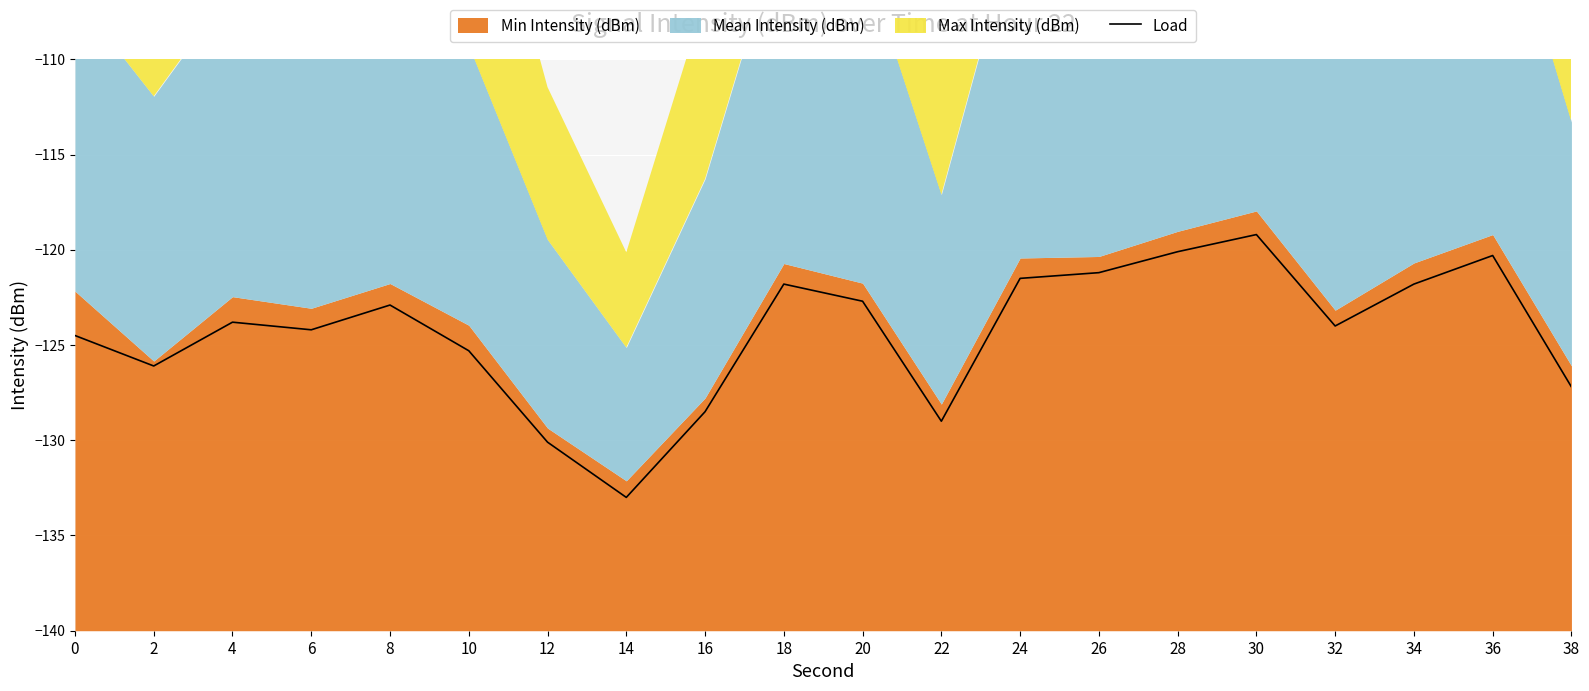

What is the maximum value shown in the chart?

-119.2